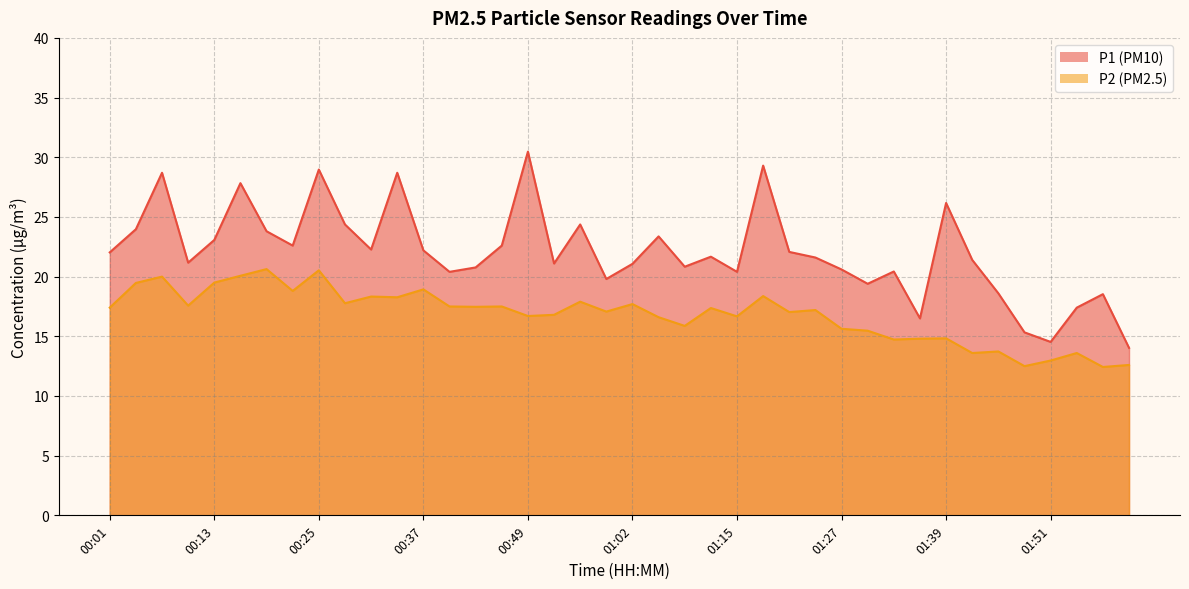

What is the sum of the P1 values at 00:22 and 01:02?

43.7